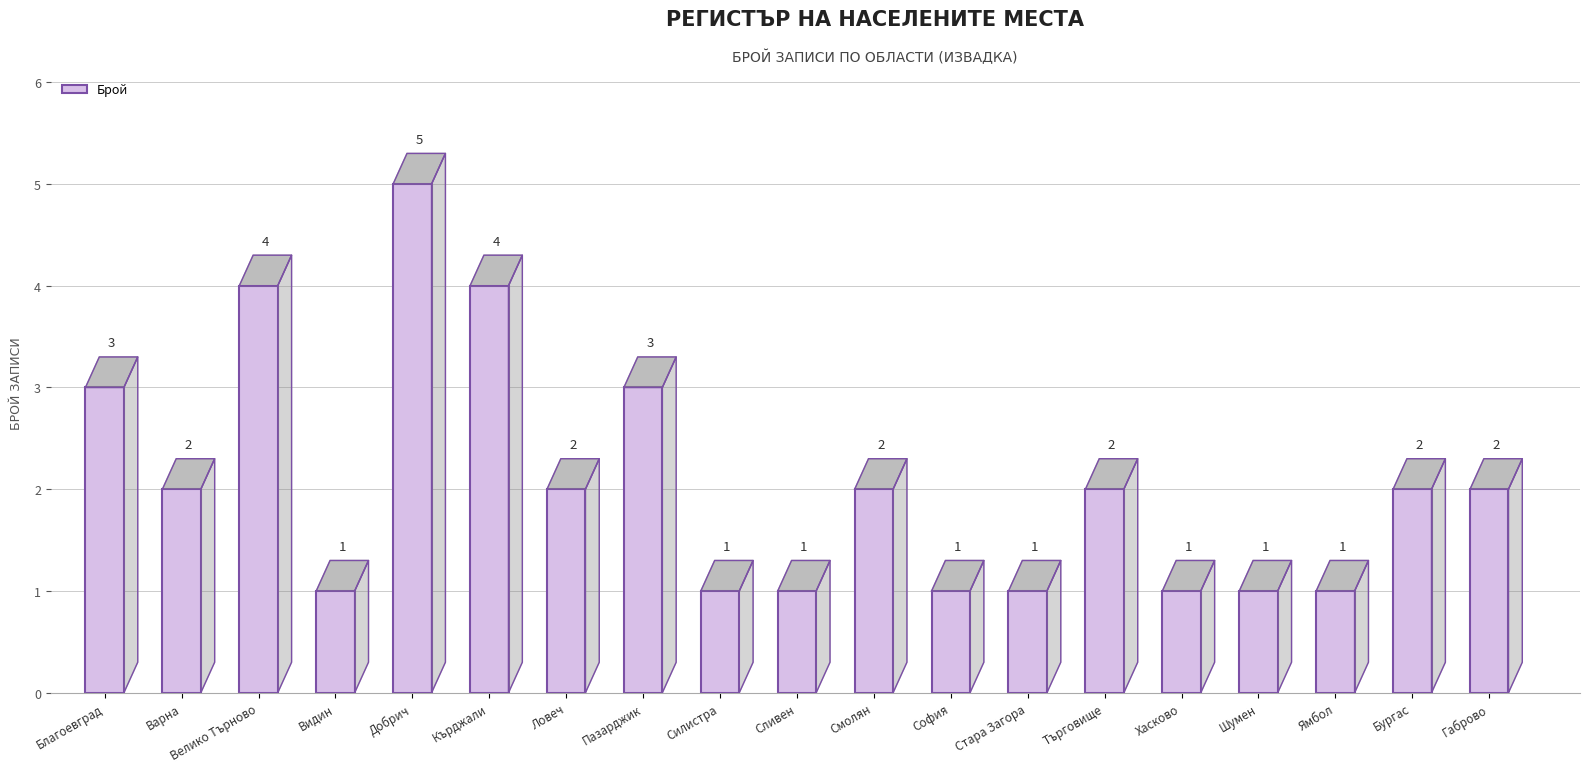

Rank the categories by value from highest to lowest.

обл. Добрич, обл. Велико Търново, обл. Кърджали, обл. Благоевград, обл. Пазарджик, обл. Варна, обл. Ловеч, обл. Смолян, обл. Търговище, обл. Бургас, обл. Габрово, обл. Видин, обл. Силистра, обл. Сливен, обл. София, обл. Стара Загора, обл. Хасково, обл. Шумен, обл. Ямбол